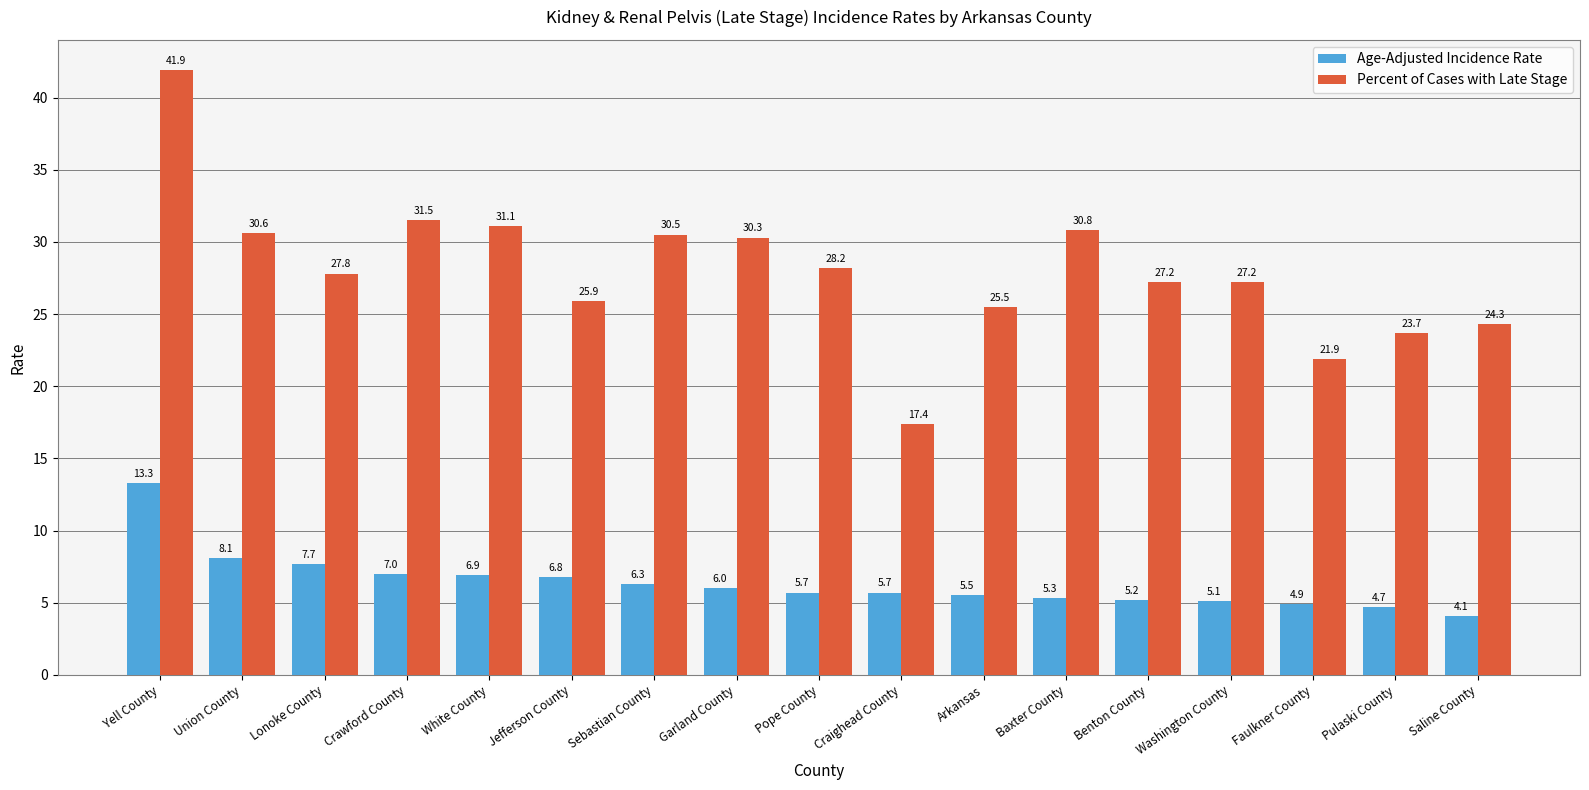

What is the label of the 4th bar from the left?

Crawford County